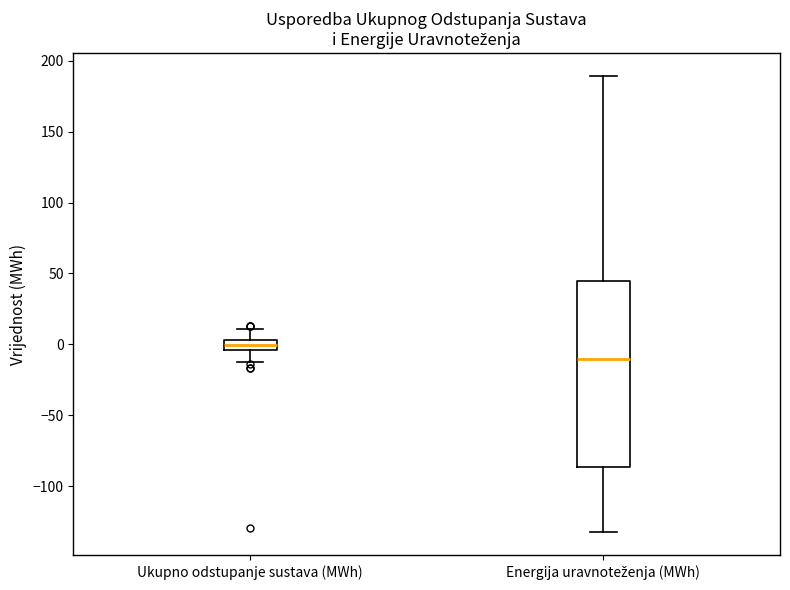

Which box is the tallest, from its lower edge to its upper edge?

Energija uravnoteženja (MWh)